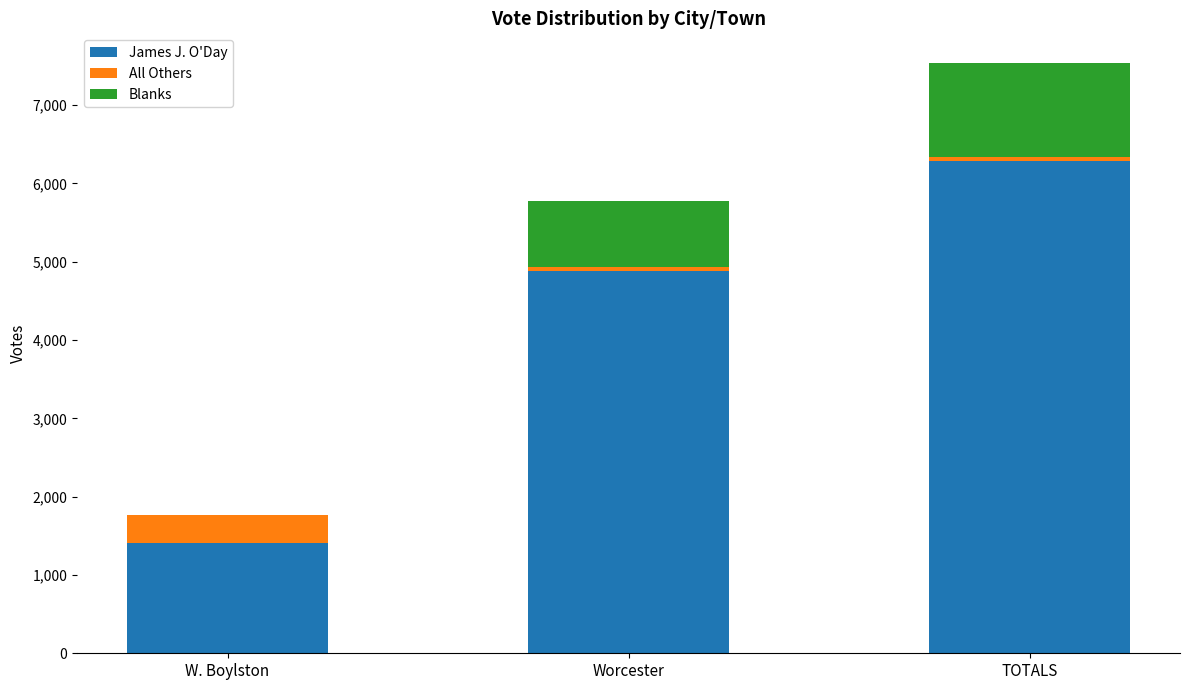

What is the sum of all James J. O'Day values?

12582